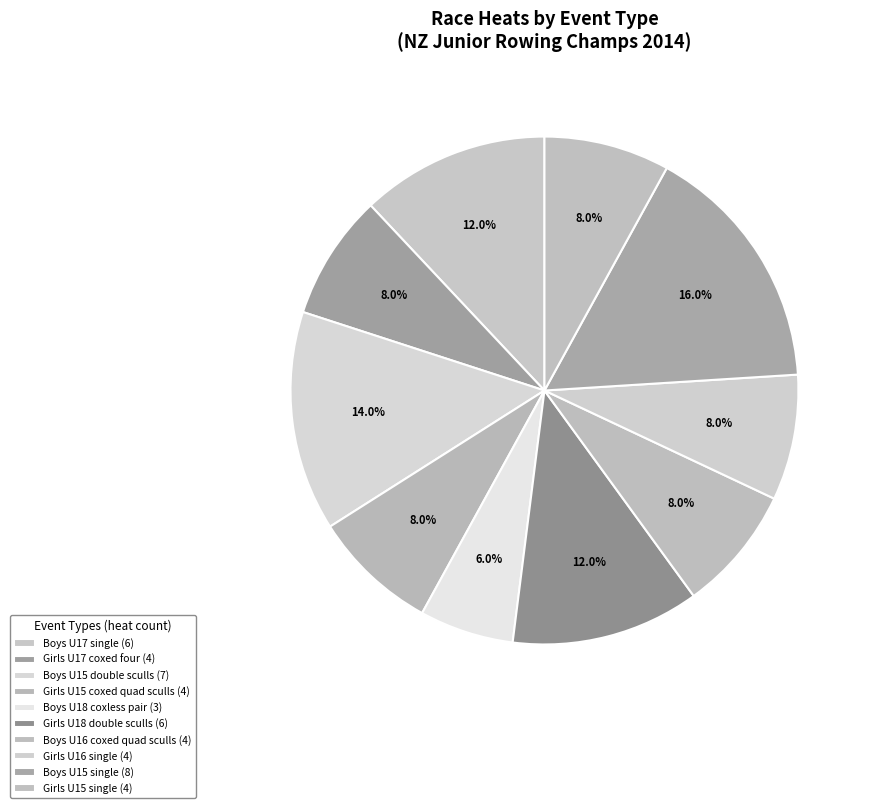

True or false: Girls U18 double sculls accounts for 12% of the total.

True